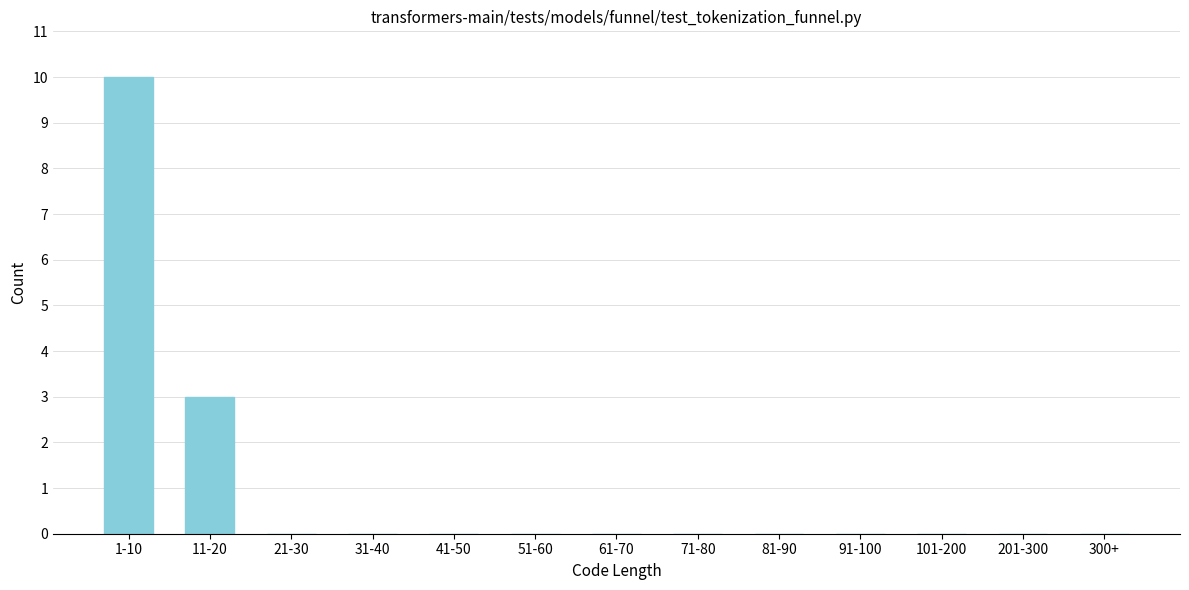

Reading right to left, list all the values displayed in this chart.

300+=0	201-300=0	101-200=0	91-100=0	81-90=0	71-80=0	61-70=0	51-60=0	41-50=0	31-40=0	21-30=0	11-20=3	1-10=10